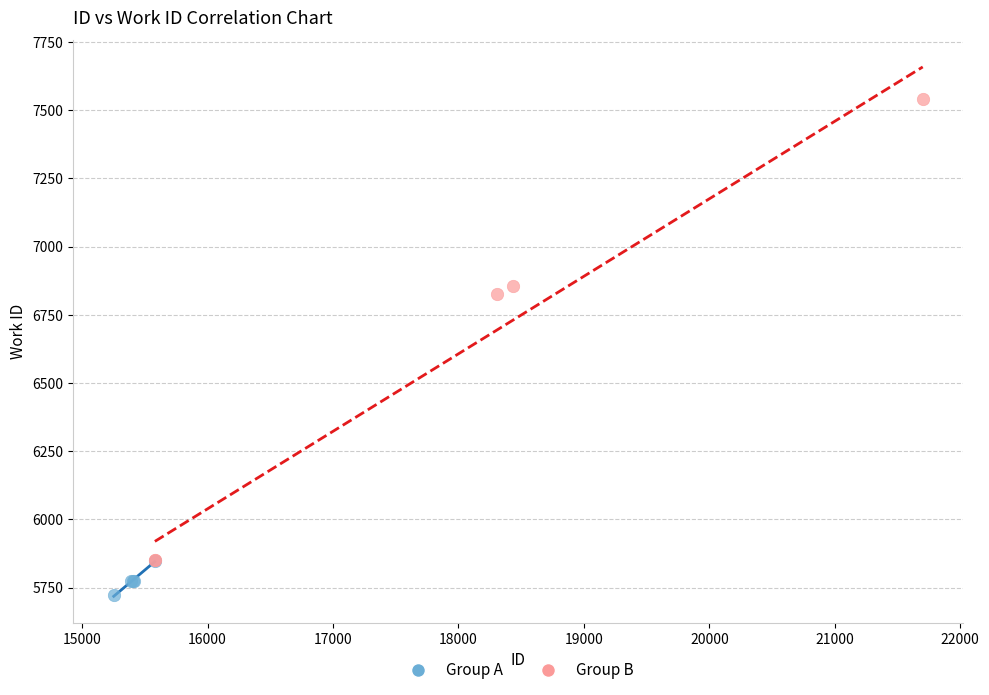

Which series has the largest Y range (max minus min)?

Group B